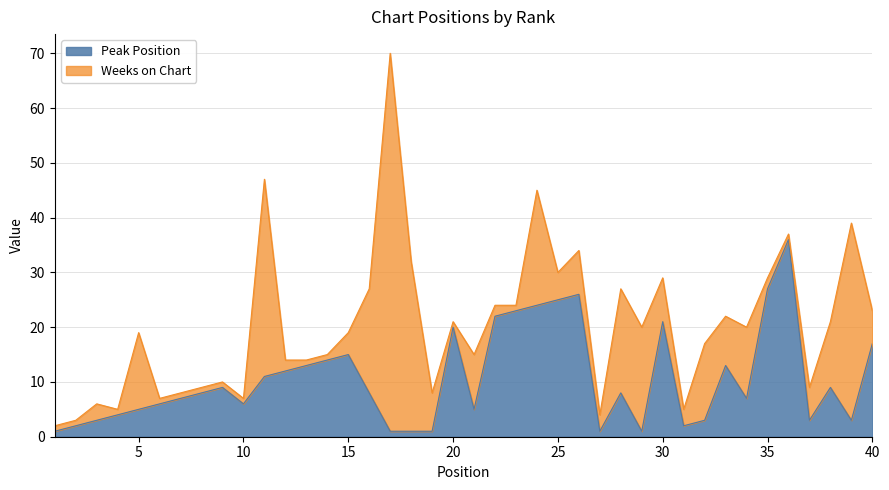

What is the change in value from 12 to 14?

+2